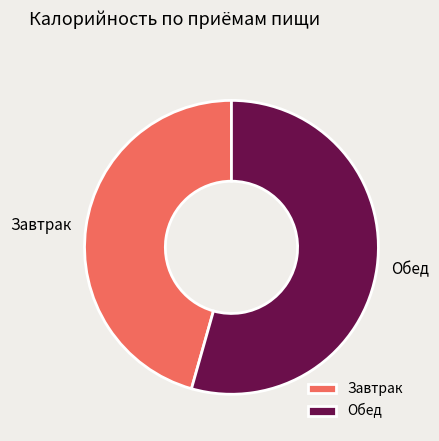

True or false: Завтрак accounts for 46% of the total.

True